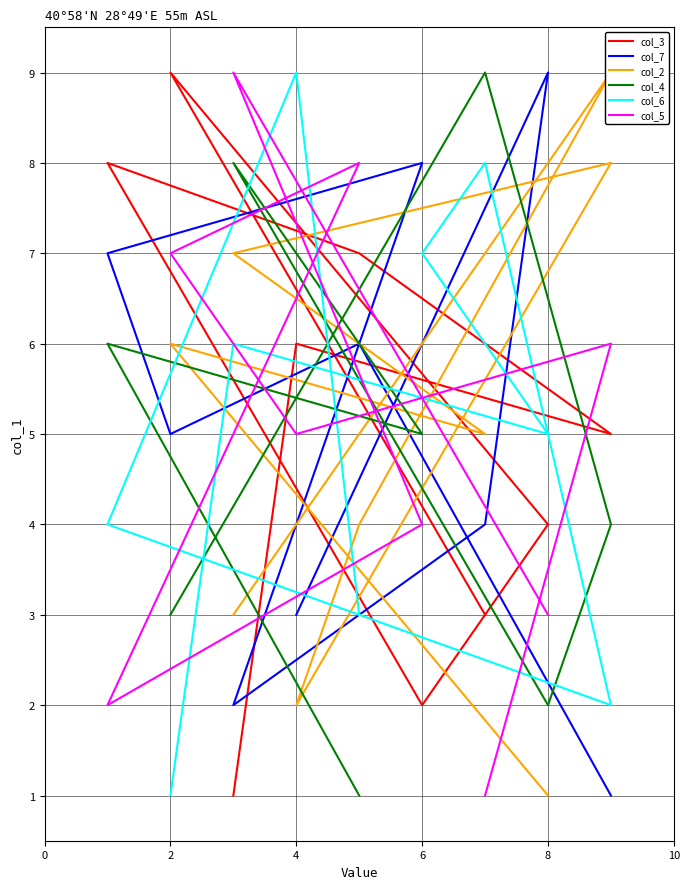

Is the value of col_6 at 6 greater than the value of col_7 at 6?

No